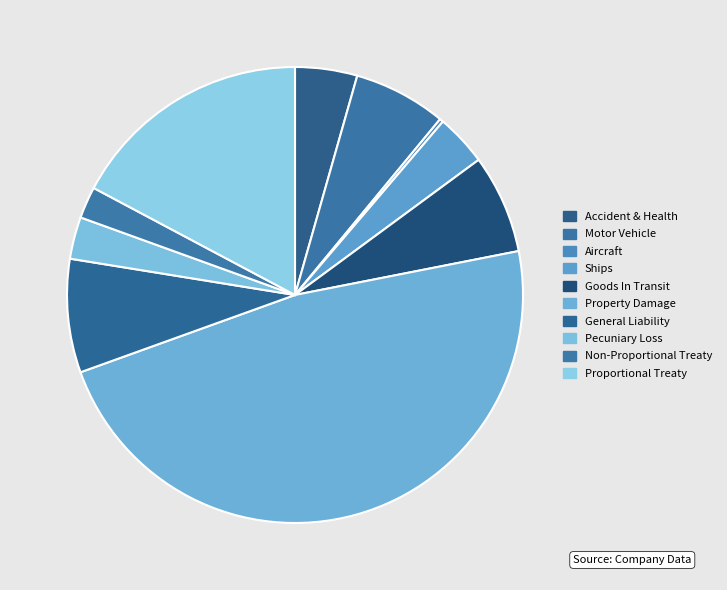

To the nearest percent, what percentage of the pie is Proportional Treaty?

17%